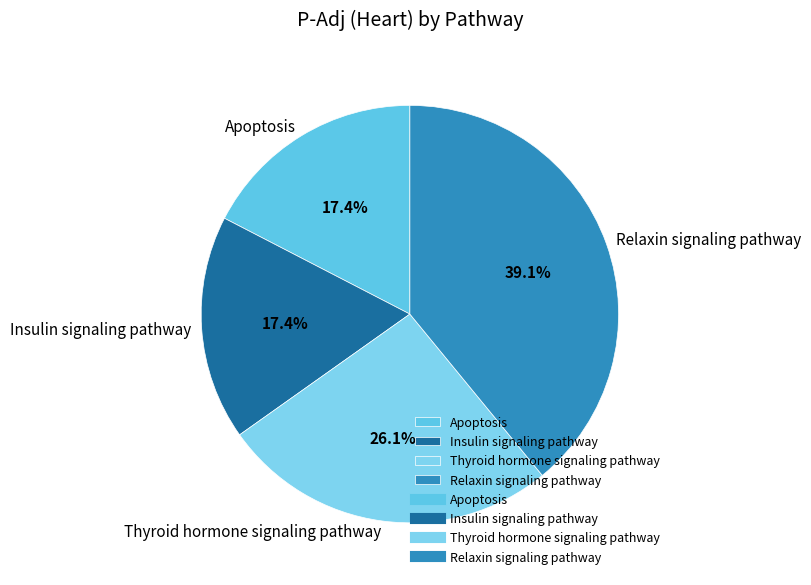

Does Thyroid hormone signaling pathway account for over 50% of the chart?

No